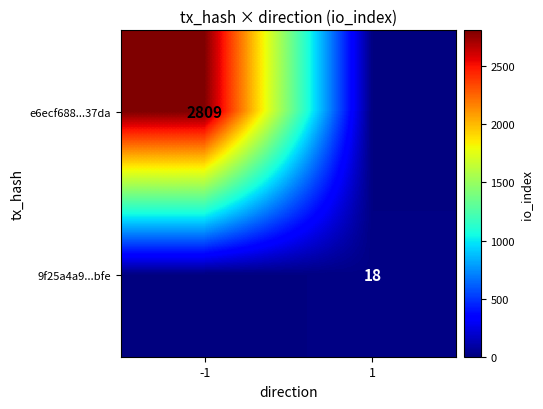

At how many categories does at least one series exceed 1395?

1